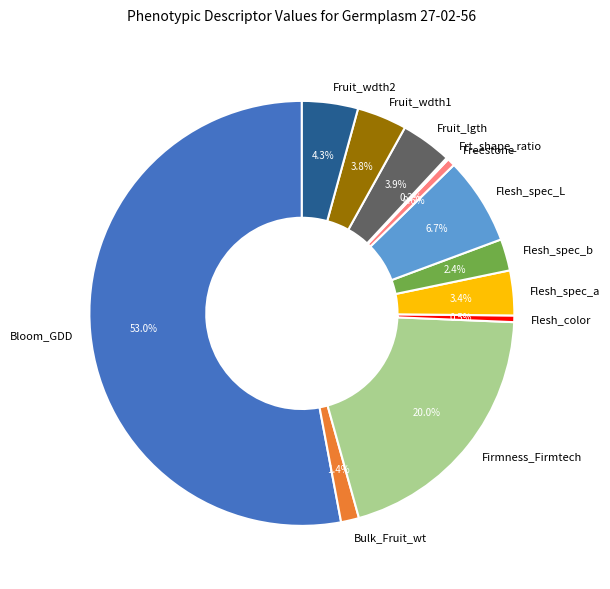

Which category accounts for the majority?

Bloom_GDD